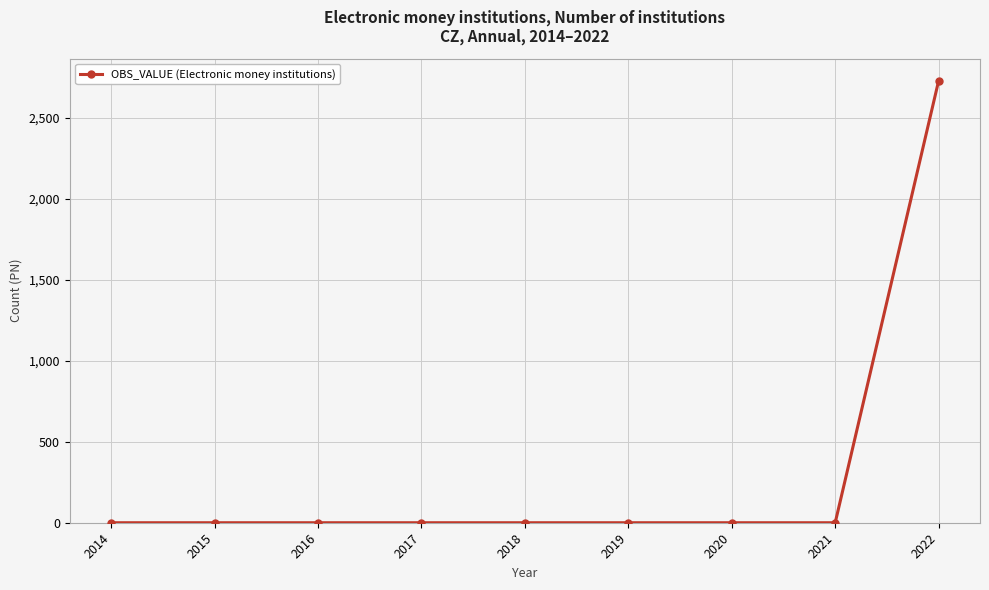

The chart shows a value of 1077 at 2018. True or false?

False